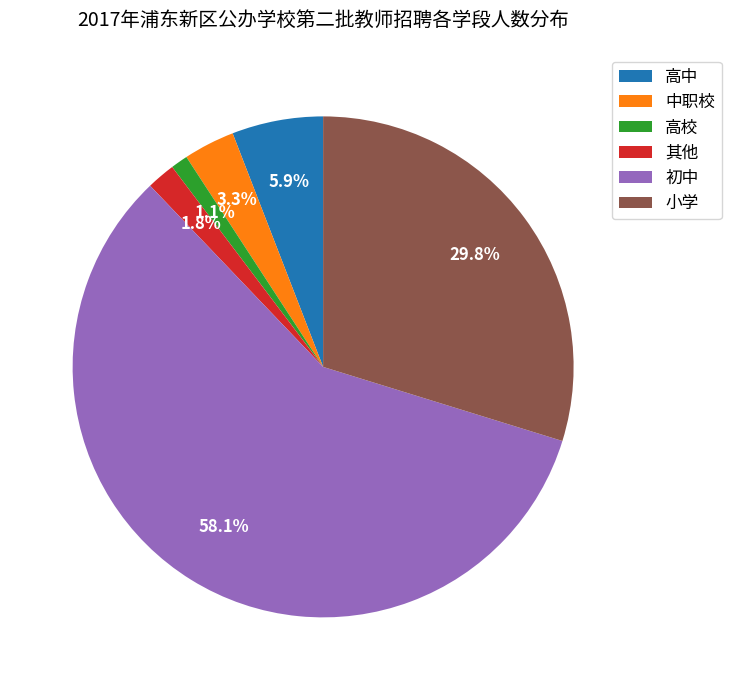

To the nearest percent, what percentage of the pie is 其他?

2%